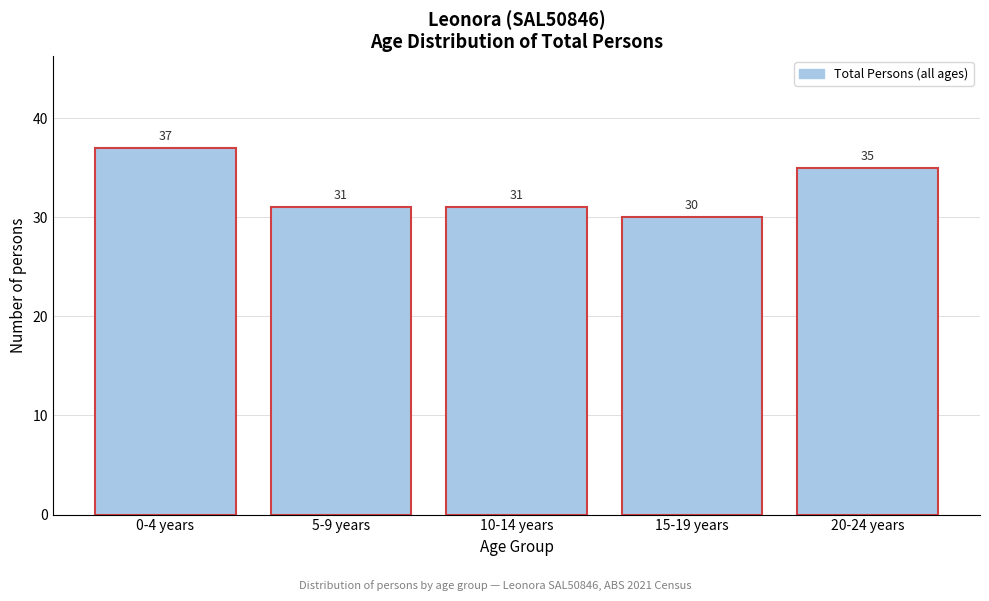

Reading left to right, extract all data points from this chart.

37	31	31	30	35